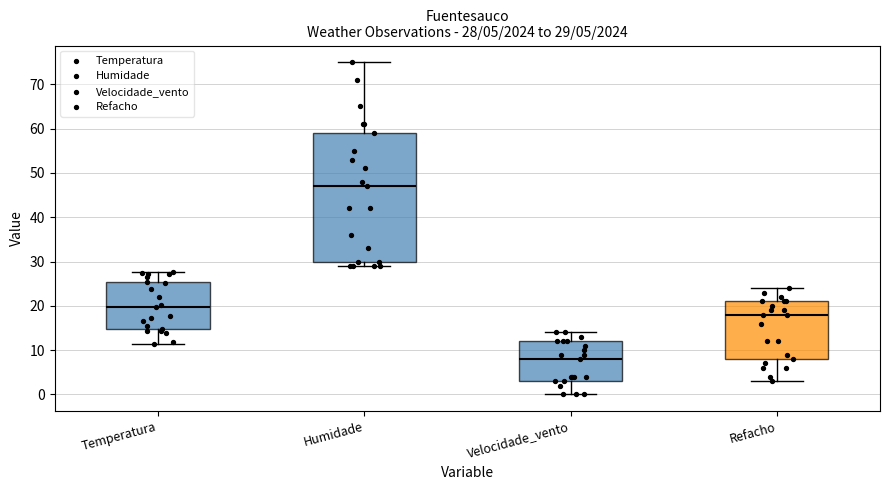

Which box has the highest median line?

Humidade